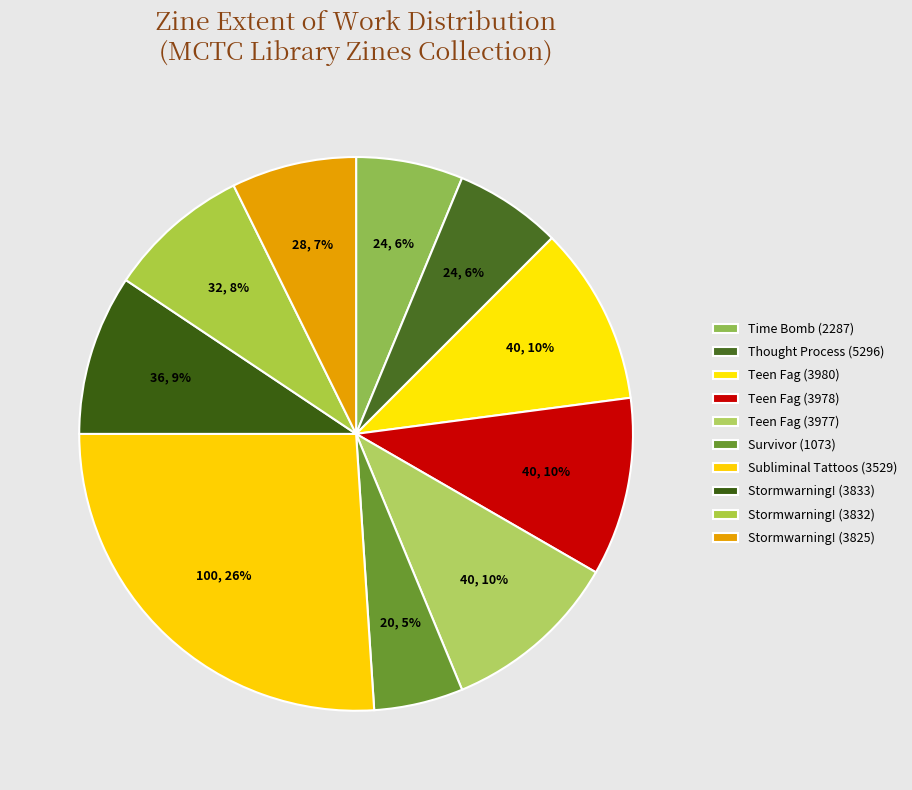

How many segments does this pie chart have?

10